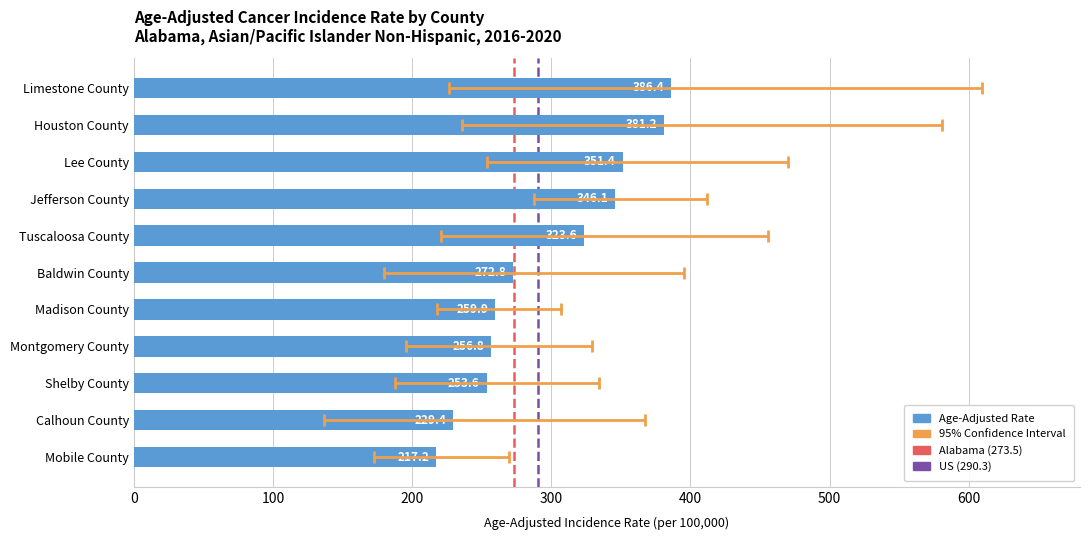

Read the value at Limestone County.

386.4